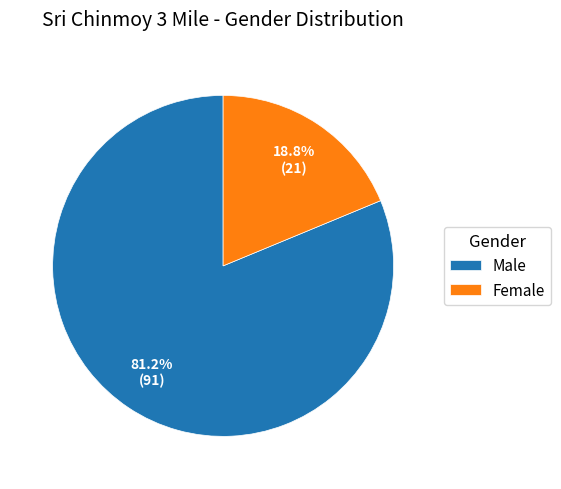

What percentage do Male and Female together represent?

100.0%